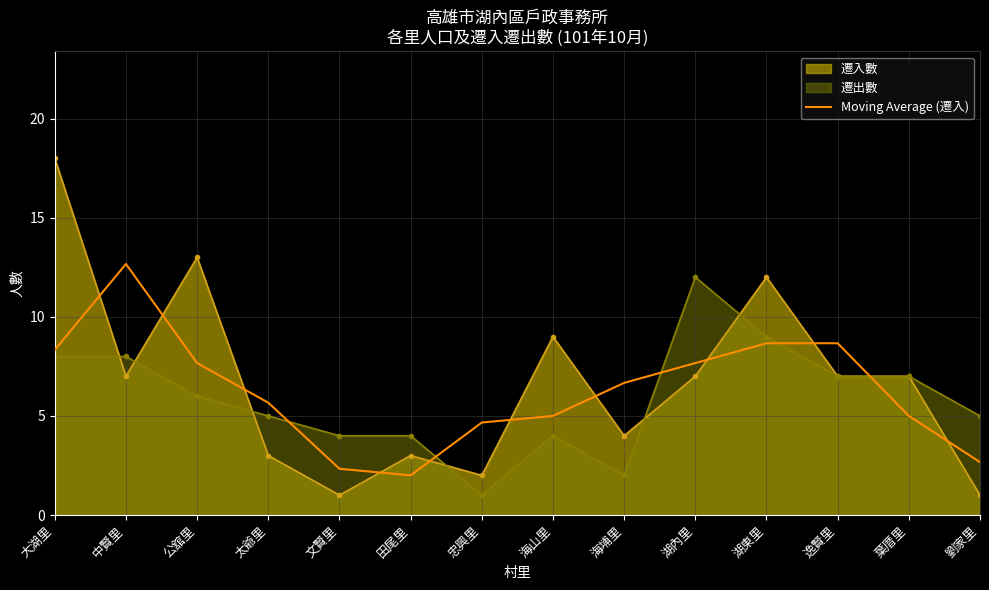

What position from the right is 湖內里?

5